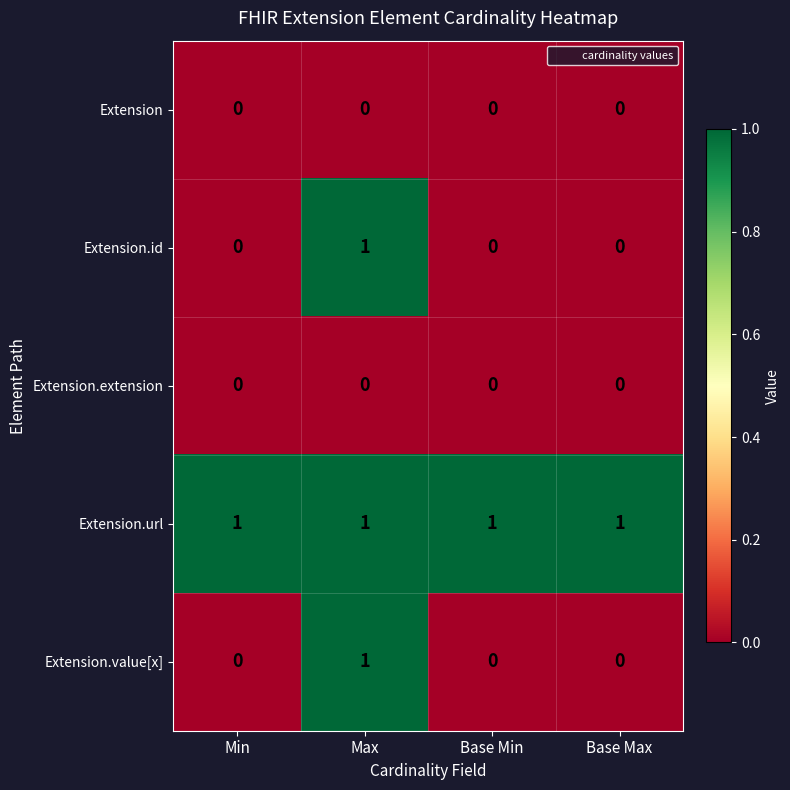

At which category is the sum across all series the highest?

Max